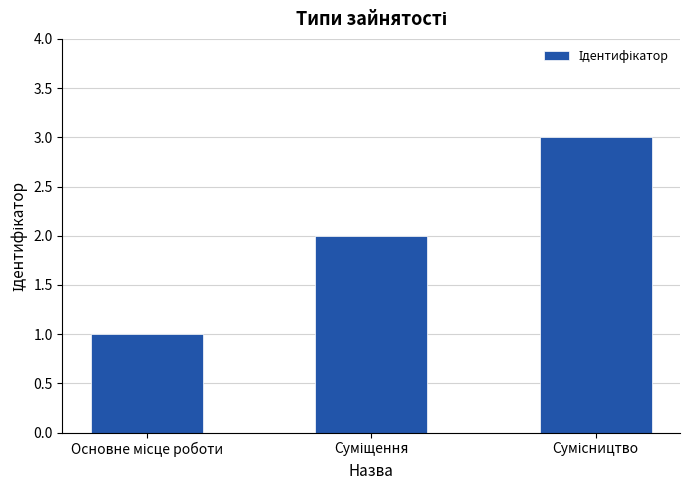

What is the greatest value displayed?

3